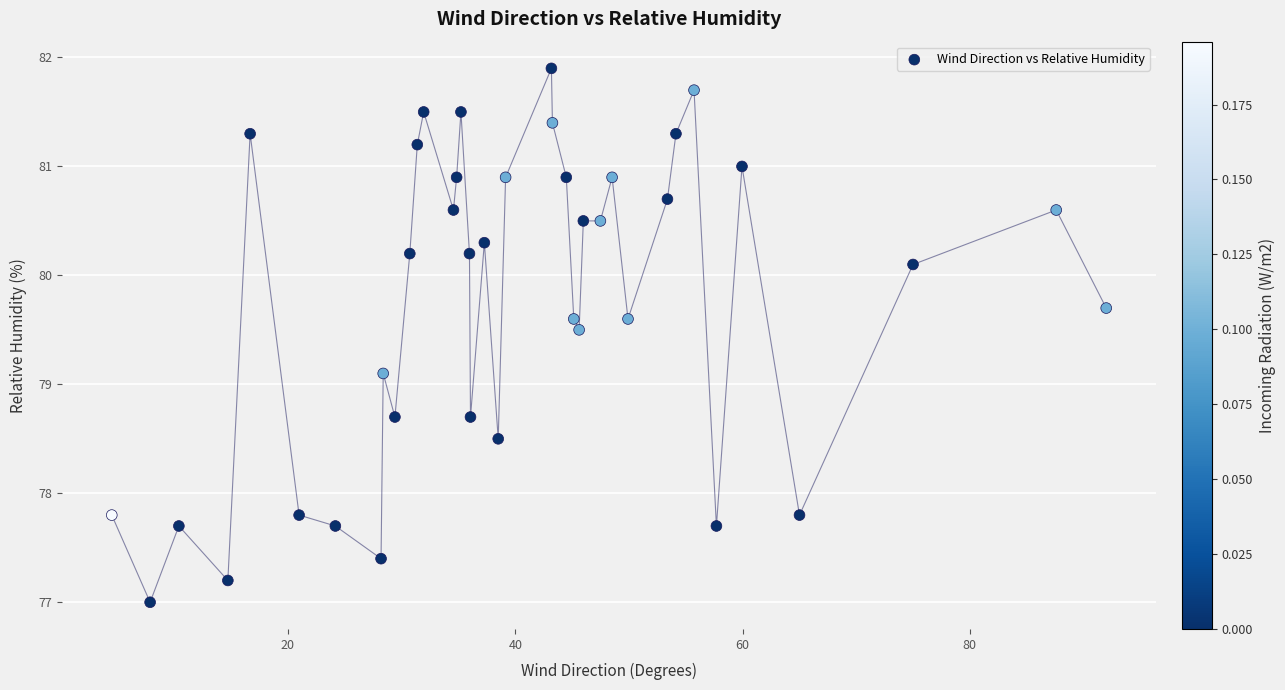

What Y value in the scatter plot is closest to 79?

79.1